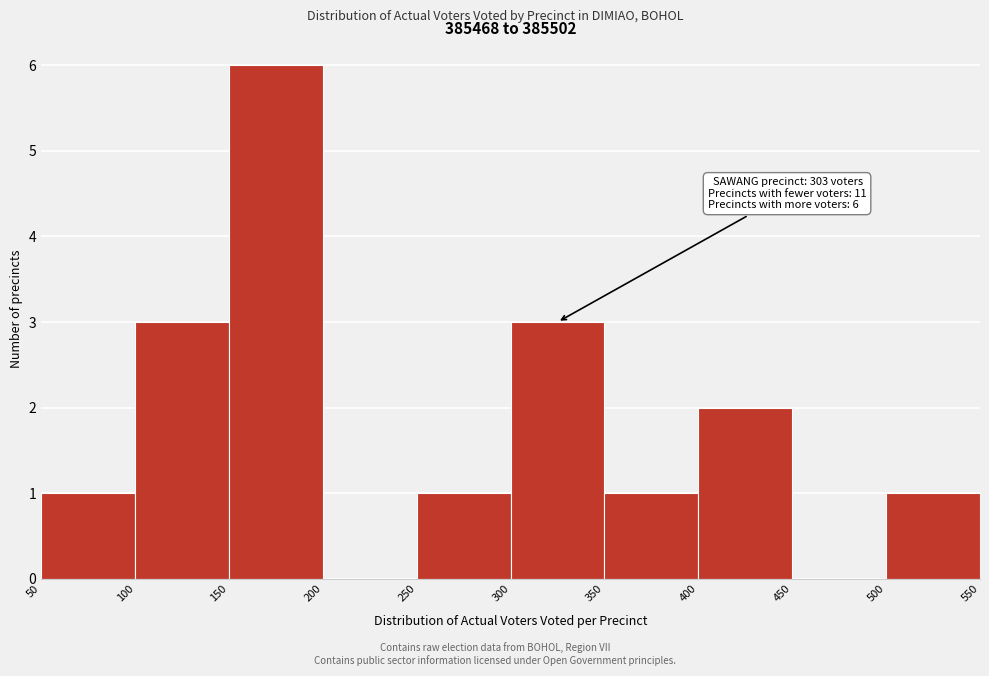

Which range on the x-axis has the tallest bar?

150 to 200